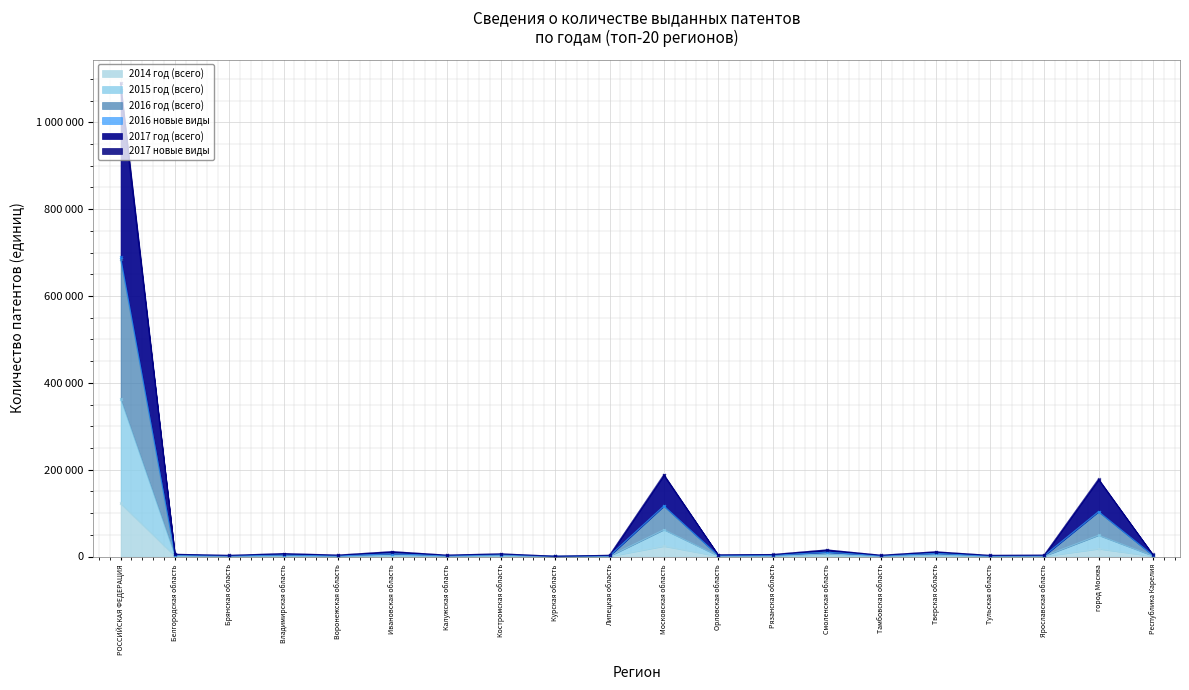

What are all the series names shown in the legend?

2014 год (всего), 2015 год (всего), 2016 год (всего), 2016 новые виды, 2017 год (всего), 2017 новые виды